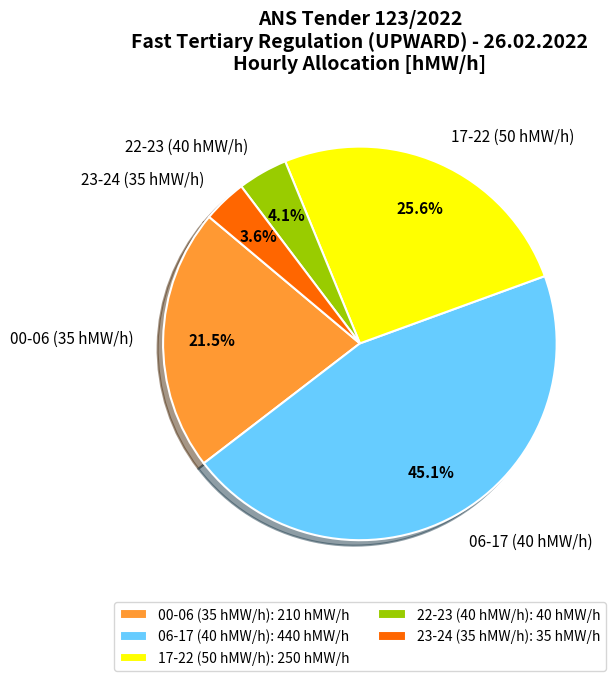

Is there any slice that represents more than half of the pie?

No